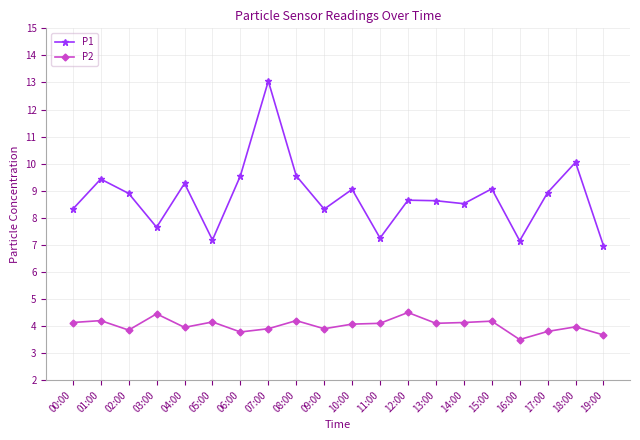

Count the number of data series in this chart.

2